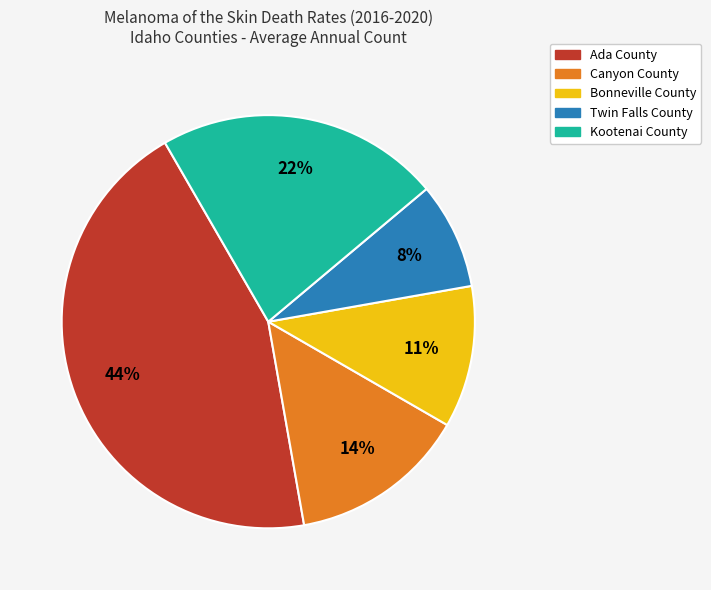

True or false: Ada County accounts for 31% of the total.

False